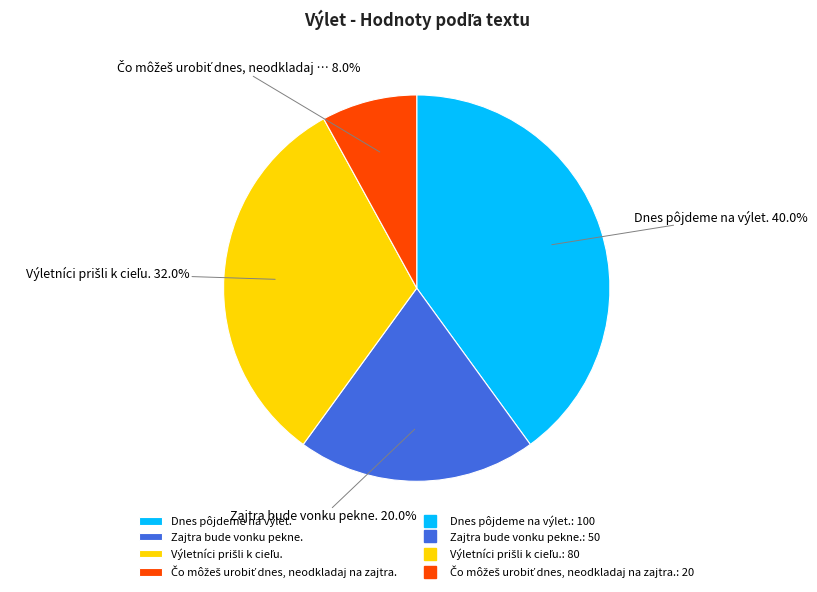

Does any single category account for the majority?

No